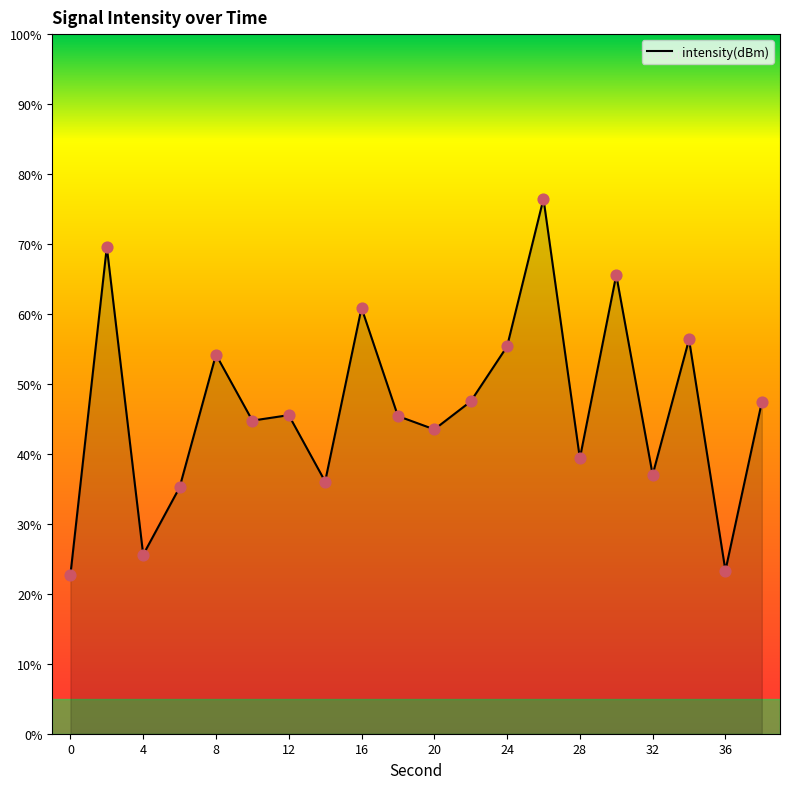

What is the difference between the maximum and minimum values?

53.7